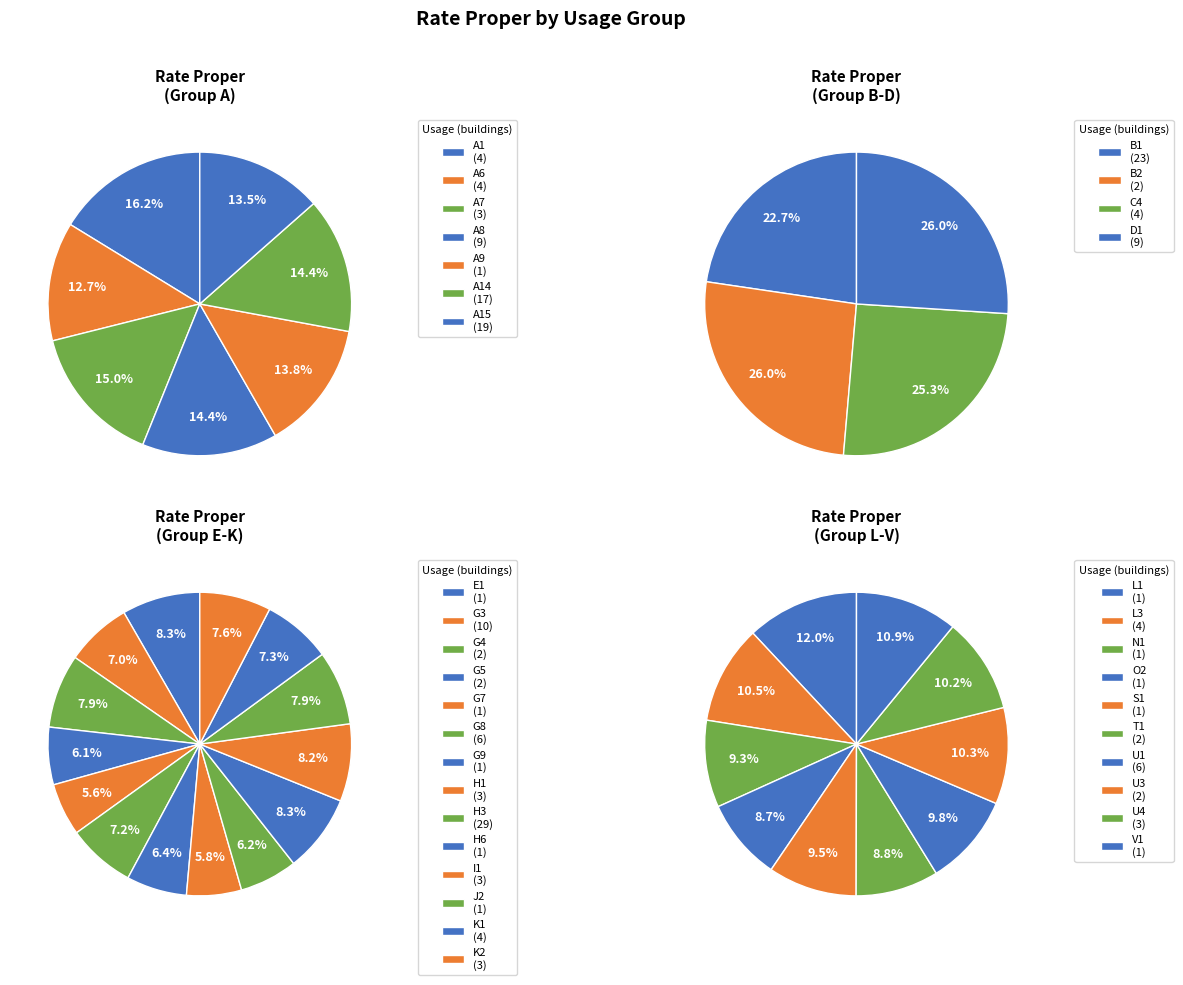

Does A8(9) account for over 50% of the chart?

No